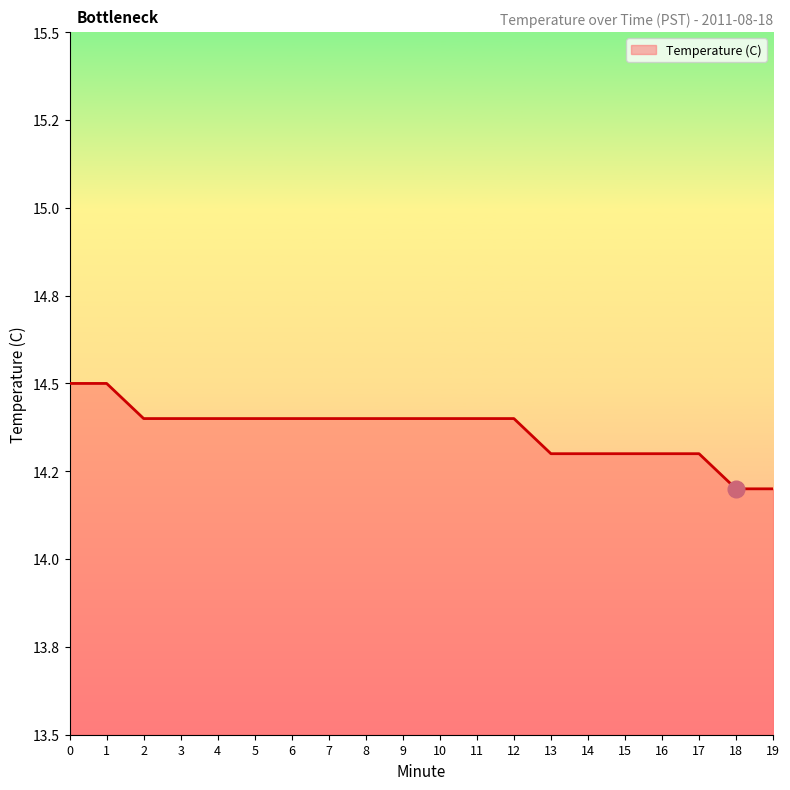

Rank the categories by value from lowest to highest.

18, 19, 13, 14, 15, 16, 17, 2, 3, 4, 5, 6, 7, 8, 9, 10, 11, 12, 0, 1